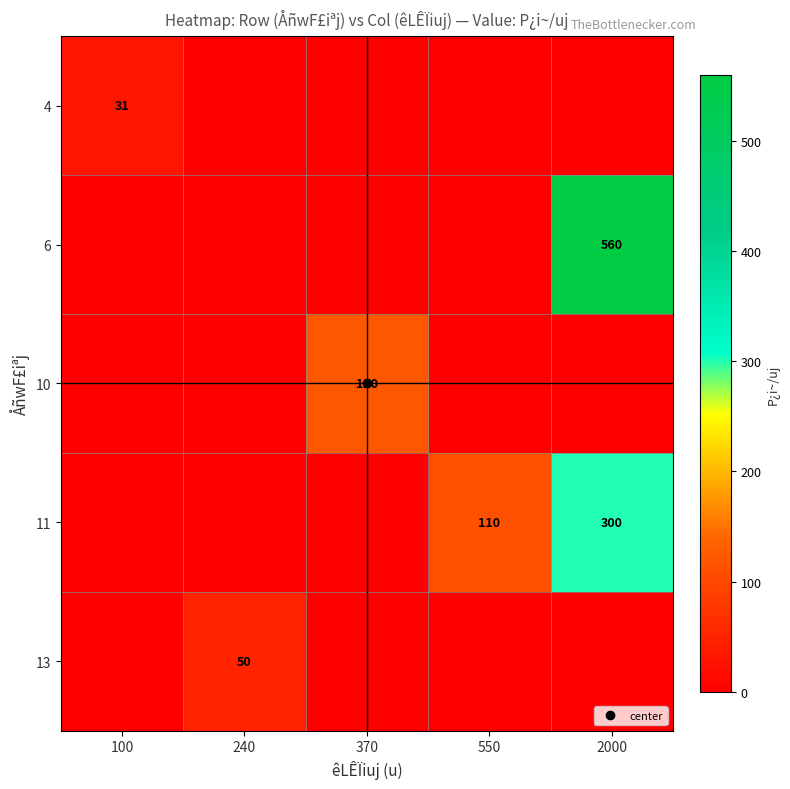

List the labels in order of 4 value, smallest first.

240, 370, 550, 2000, 100